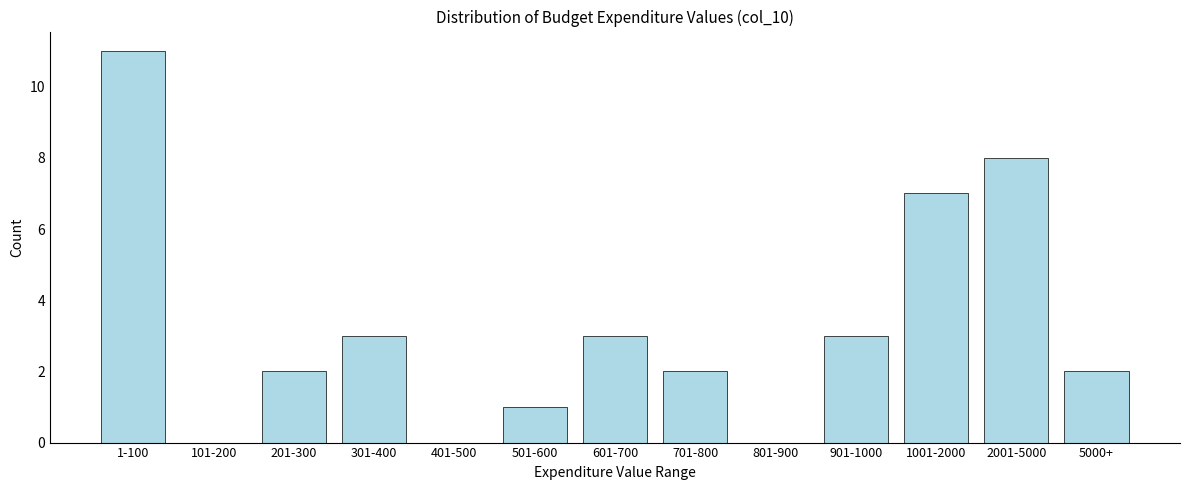

Reading right to left, transcribe all the data shown in this chart.

5000+=2	2001-5000=8	1001-2000=7	901-1000=3	801-900=0	701-800=2	601-700=3	501-600=1	401-500=0	301-400=3	201-300=2	101-200=0	1-100=11